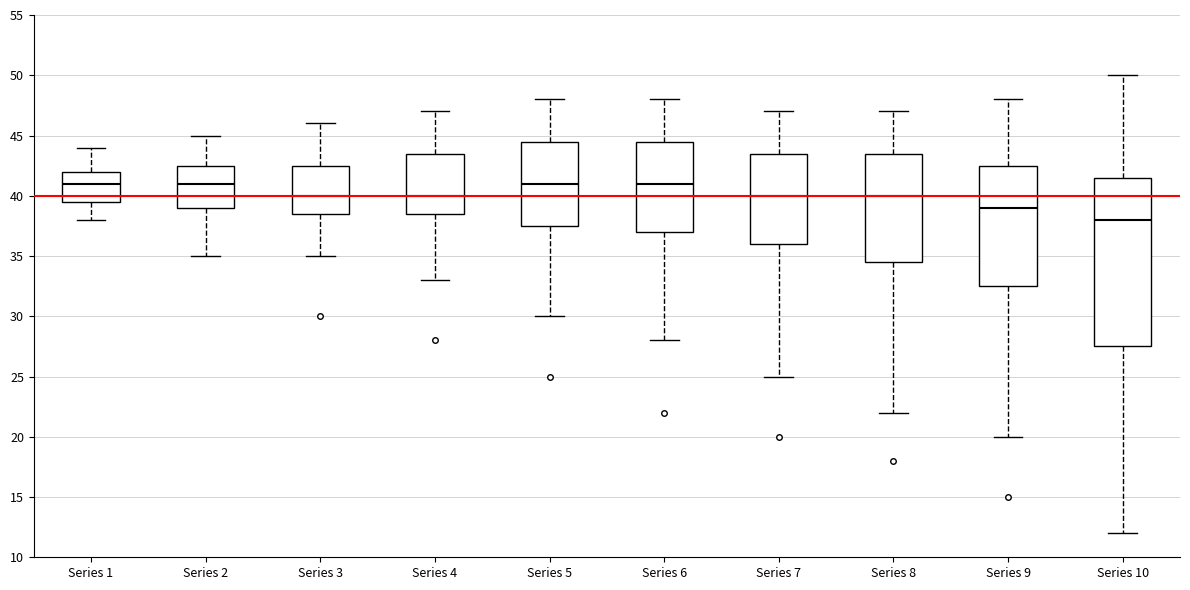

Where is the upper edge of the box for Series 3 on the y-axis? The values are not printed on the chart, so give them approximately, as read against the axis.

42.5